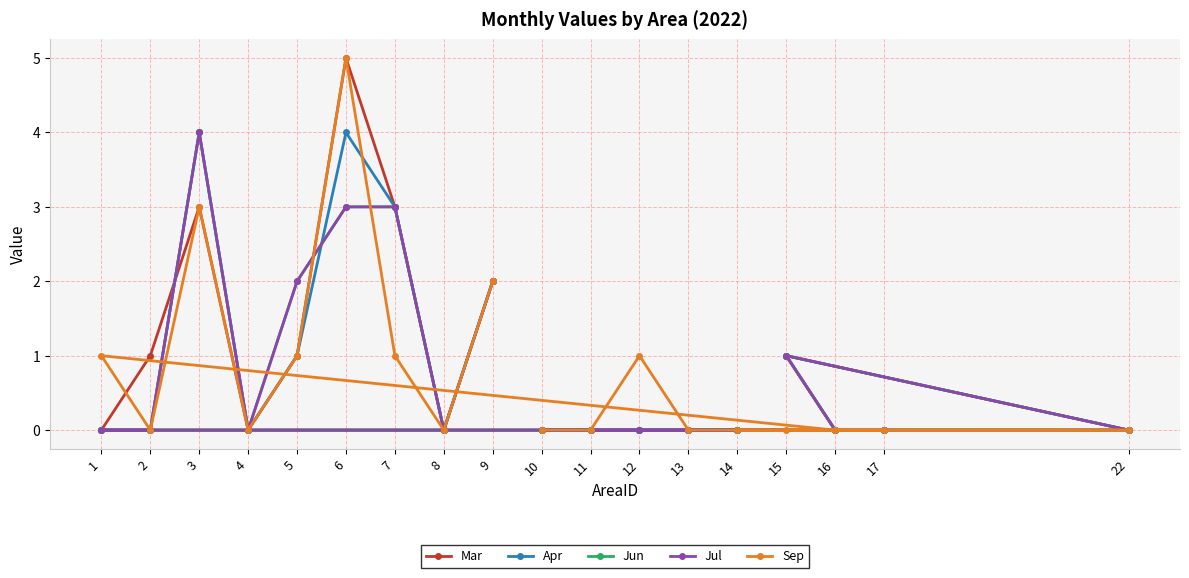

How many values in Sep are above zero?

7